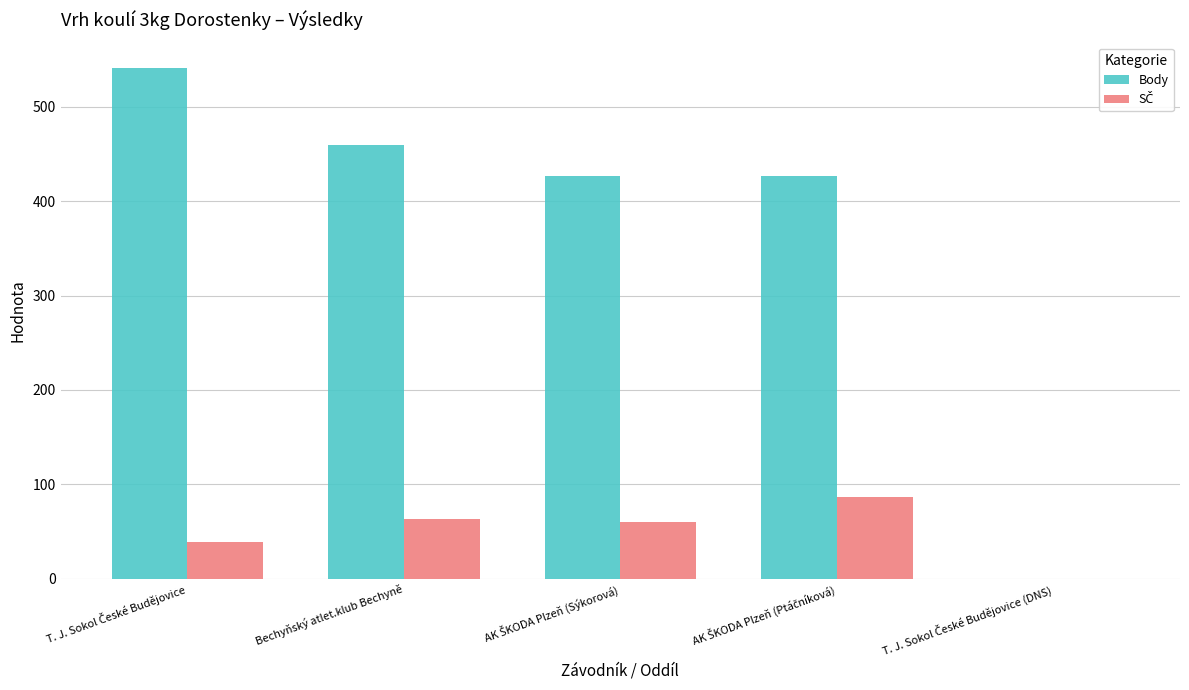

What is the maximum value shown in the chart?

541